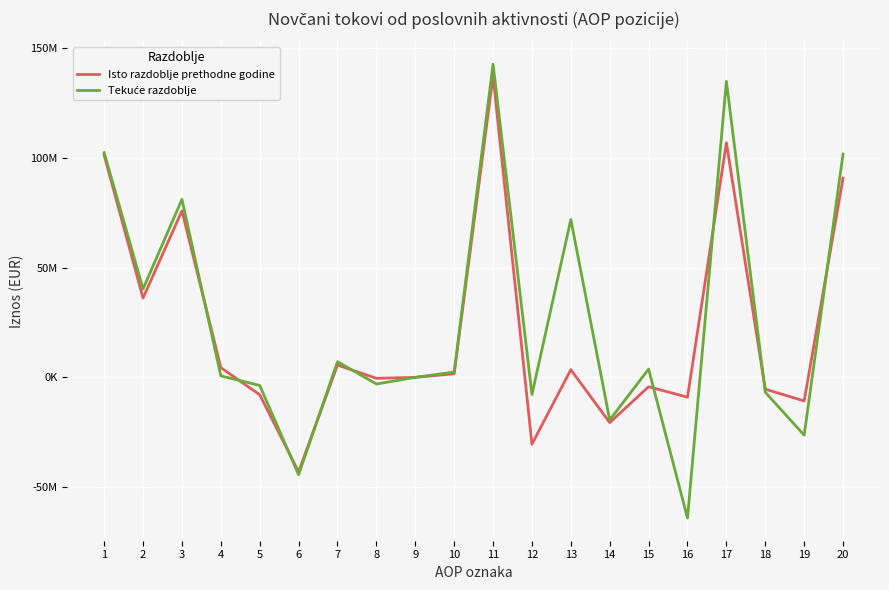

Does the chart display data point markers on the line(s)?

No